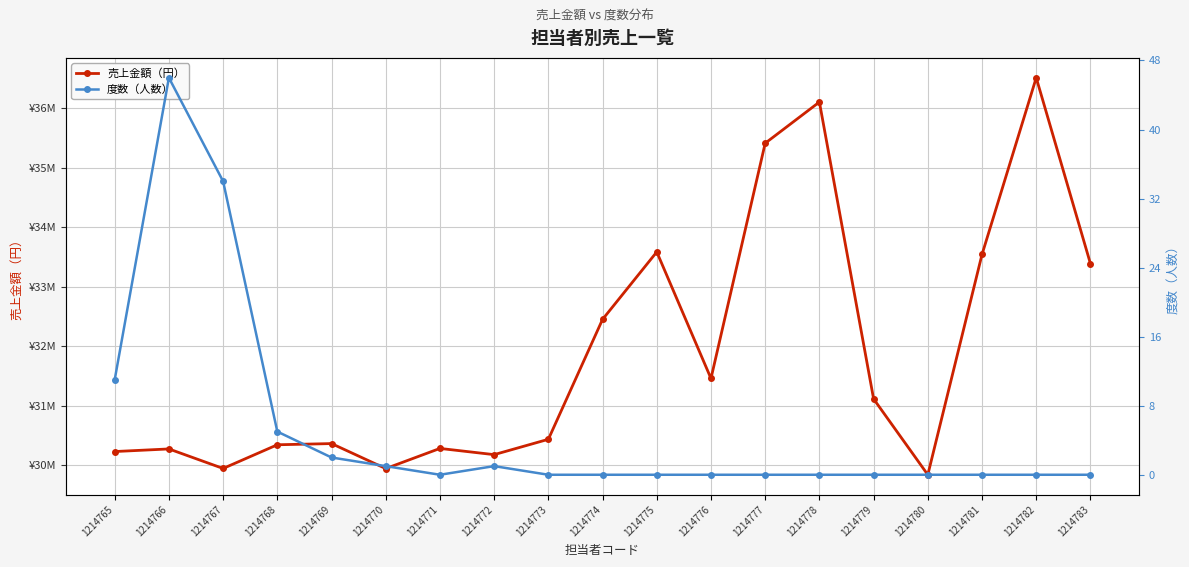

Is the value of 度数（人数） at 1214769 greater than the value of 売上金額（円） at 1214776?

No